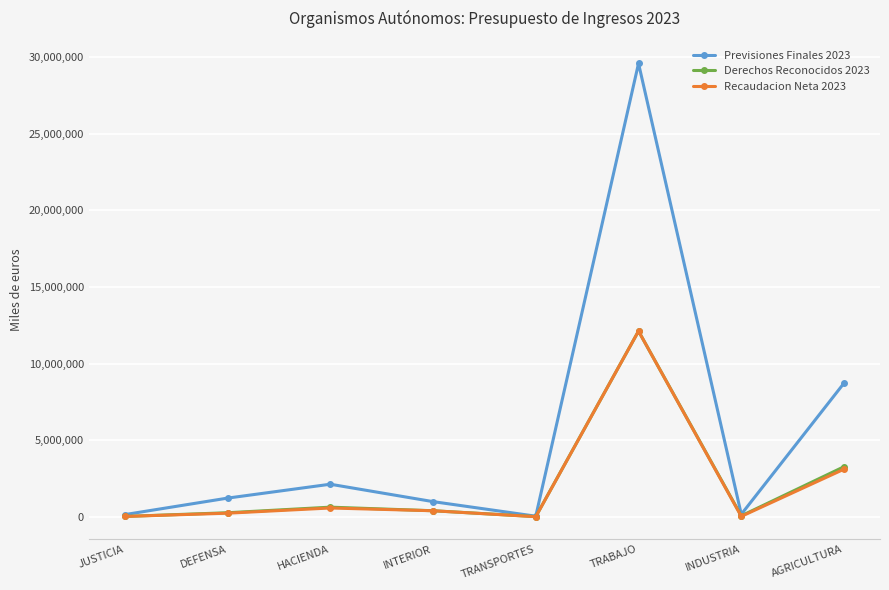

Which series has the widest spread of values?

Previsiones Finales 2023